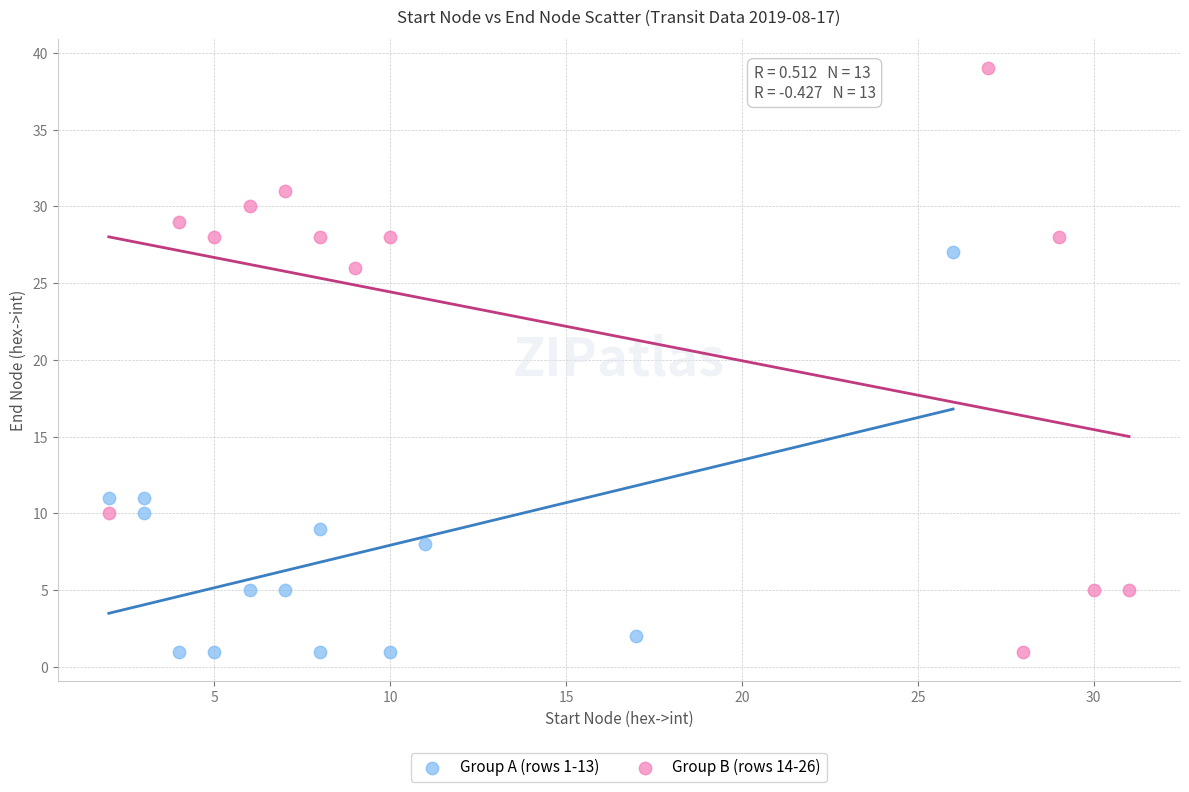

Which series has the widest spread of Y values?

Group B (rows 14-26)